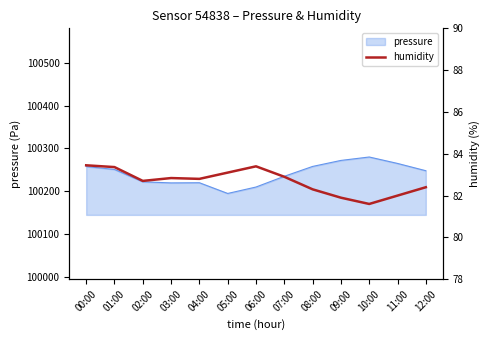

What is the label of the 12th point from the right?

01:00